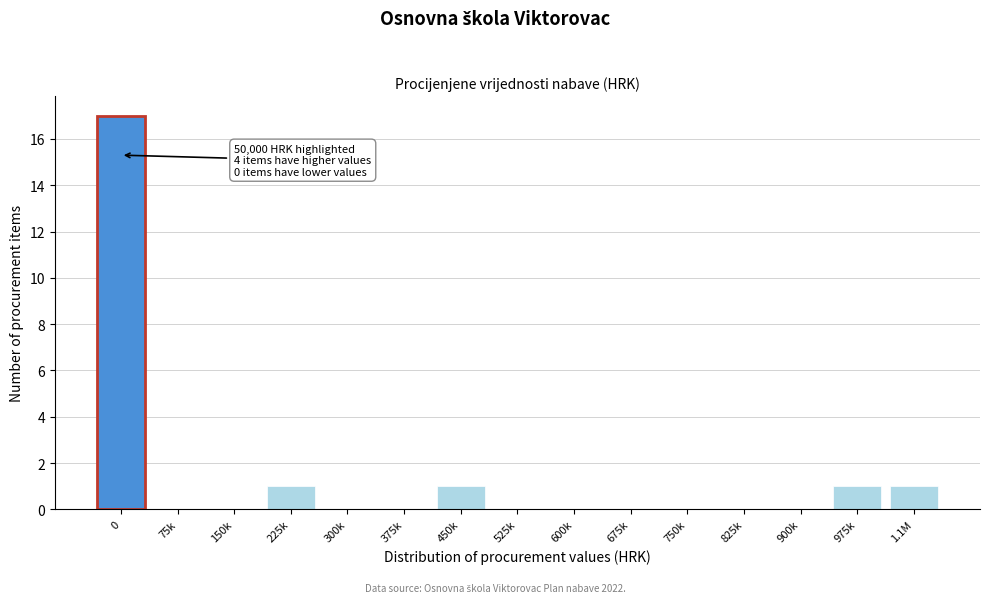

Reading left to right, what are all the values shown in this chart?

0=17	75k=0	150k=0	225k=1	300k=0	375k=0	450k=1	525k=0	600k=0	675k=0	750k=0	825k=0	900k=0	975k=1	1.1M=1